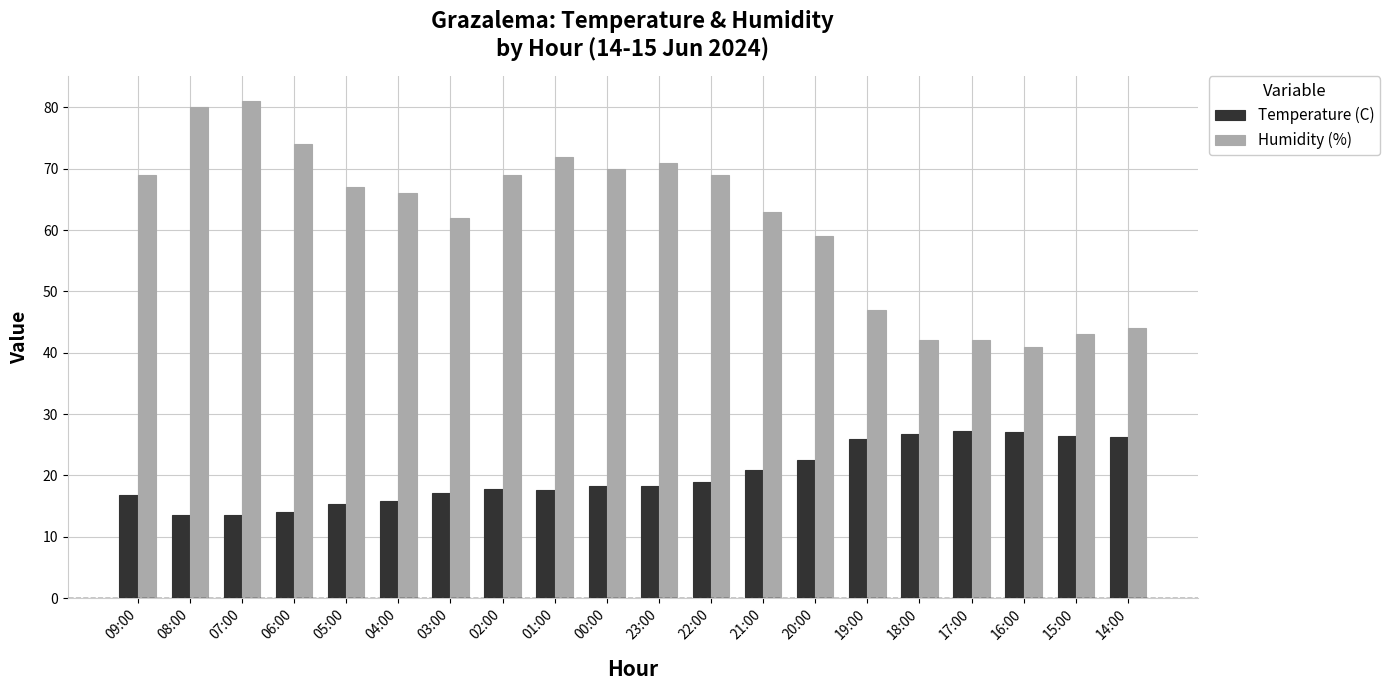

Is the value of Temperature (C) at 17:00 greater than the value of Humidity (%) at 05:00?

No